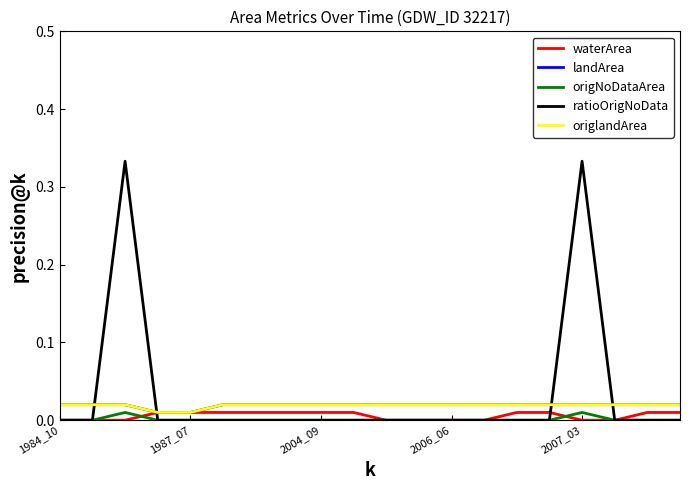

Is this an area chart (filled region under the line)?

No